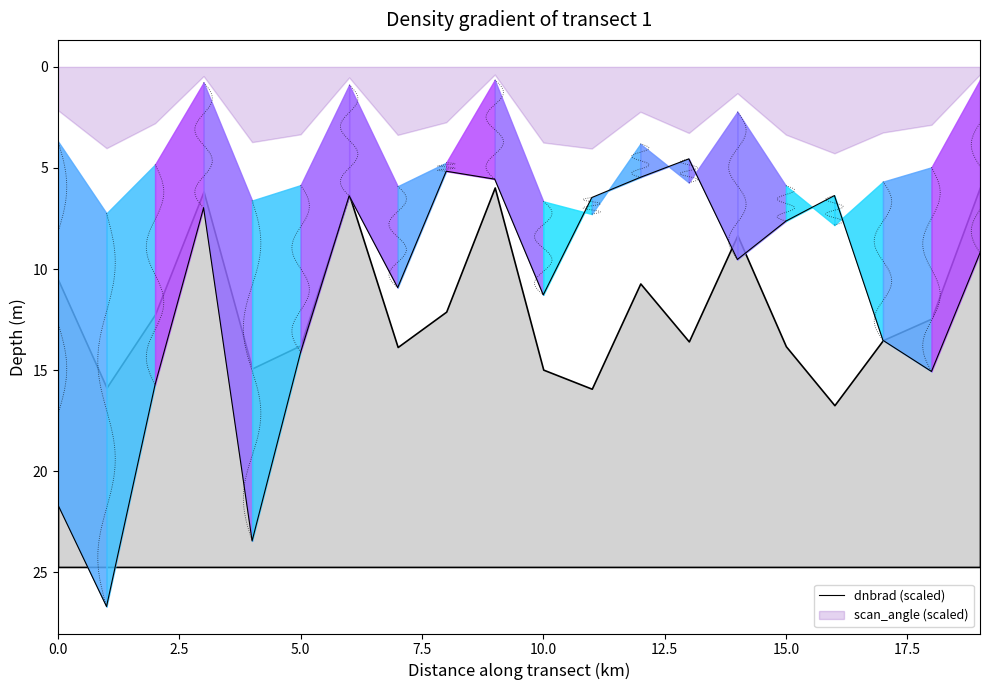

What is the difference between the second highest and second lowest values?

18.3